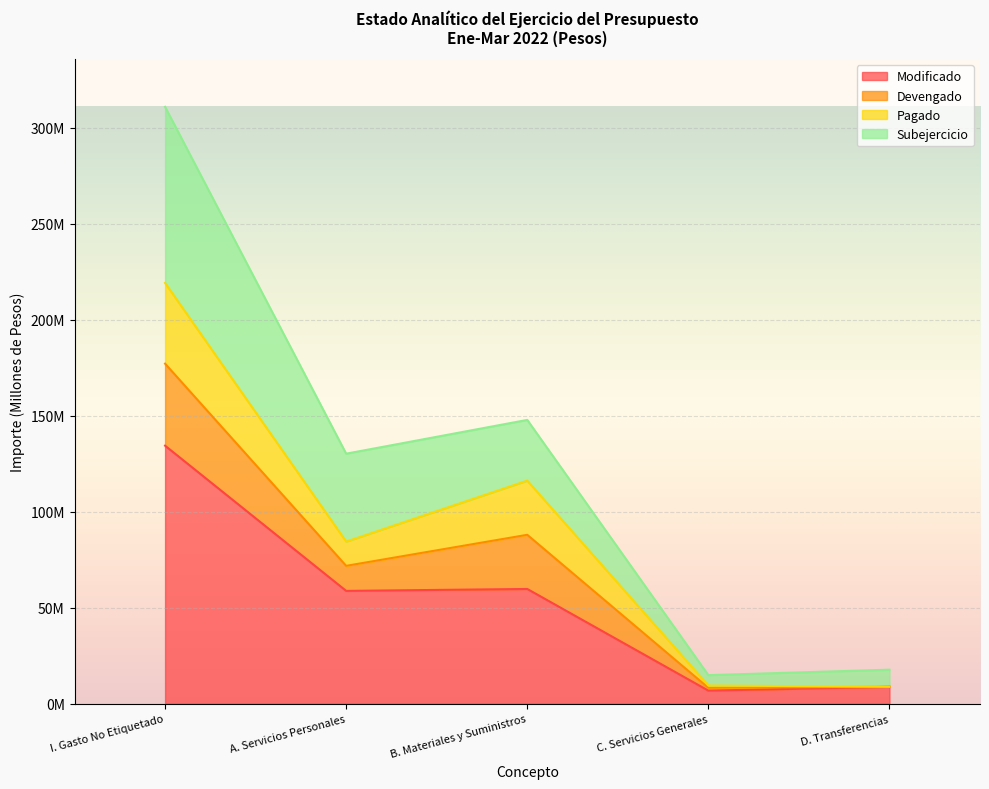

What are all the series names shown in the legend?

Modificado, Devengado, Pagado, Subejercicio